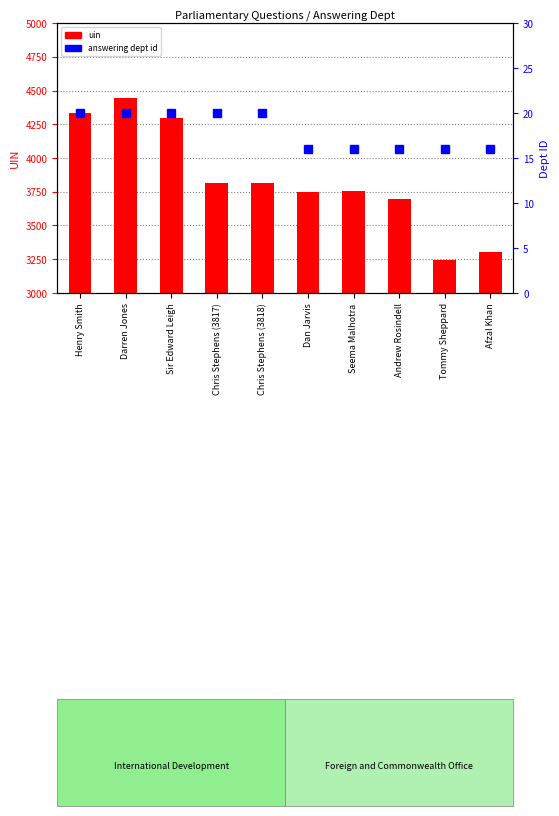

Reading right to left, extract all data points from this chart.

uin: 3306	3244	3696	3757	3750	3818	3817	4294	4445	4332
answering dept id: 16	16	16	16	16	20	20	20	20	20